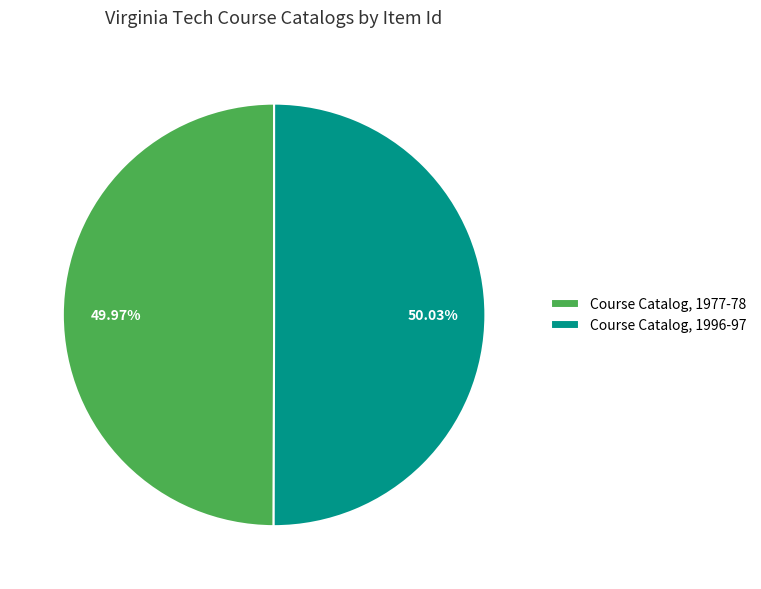

To the nearest percent, what is the combined percentage of Course Catalog, 1977-78 and Course Catalog, 1996-97?

100%